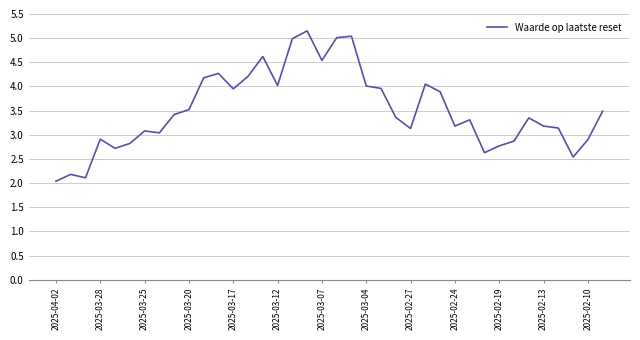

Does the chart display data point markers on the line(s)?

No